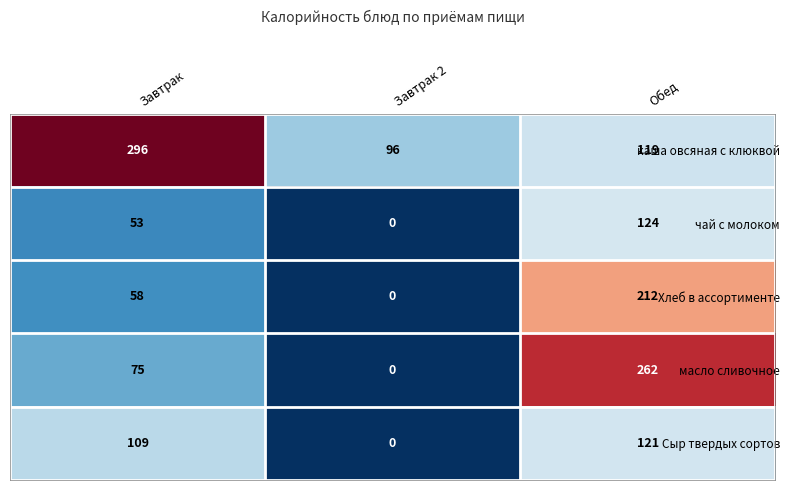

Read the Хлеб в ассортименте value at Обед, to the nearest 5.

210